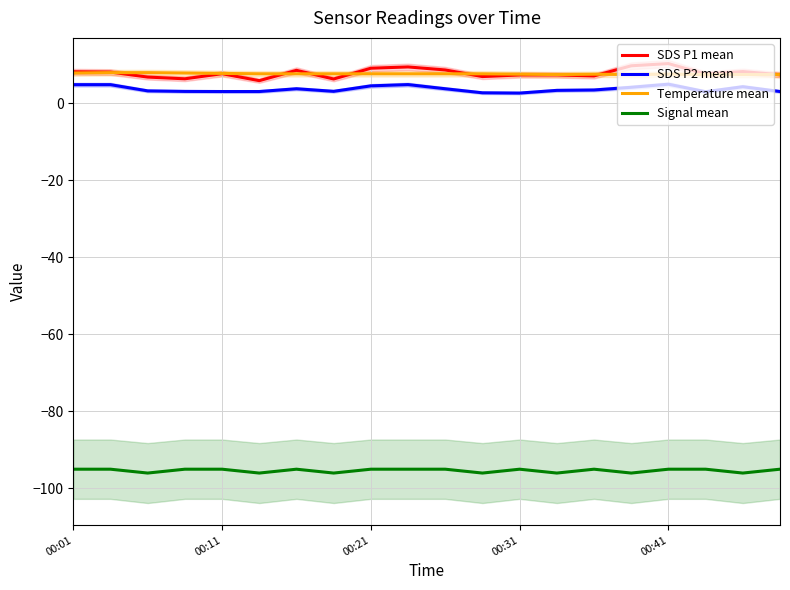

Reading left to right, list all the values displayed in this chart.

SDS P1 mean: 8.1	8.1	6.8	6.3	7.6	5.8	8.5	6.2	9.1	9.4	8.6	6.9	7.3	7.3	7.0	9.7	10.2	7.5	8.2	7.3
SDS P2 mean: 4.8	4.8	3.2	3.0	3.0	3.0	3.7	3.0	4.5	4.8	3.7	2.7	2.6	3.3	3.4	4.1	4.9	3.0	4.2	3.0
Temperature mean: 7.8	7.9	7.9	7.8	7.7	7.6	7.6	7.6	7.6	7.6	7.6	7.6	7.5	7.4	7.5	7.4	7.5	7.4	7.4	7.4
Signal mean: -95.0	-95.0	-96.0	-95.0	-95.0	-96.0	-95.0	-96.0	-95.0	-95.0	-95.0	-96.0	-95.0	-96.0	-95.0	-96.0	-95.0	-95.0	-96.0	-95.0